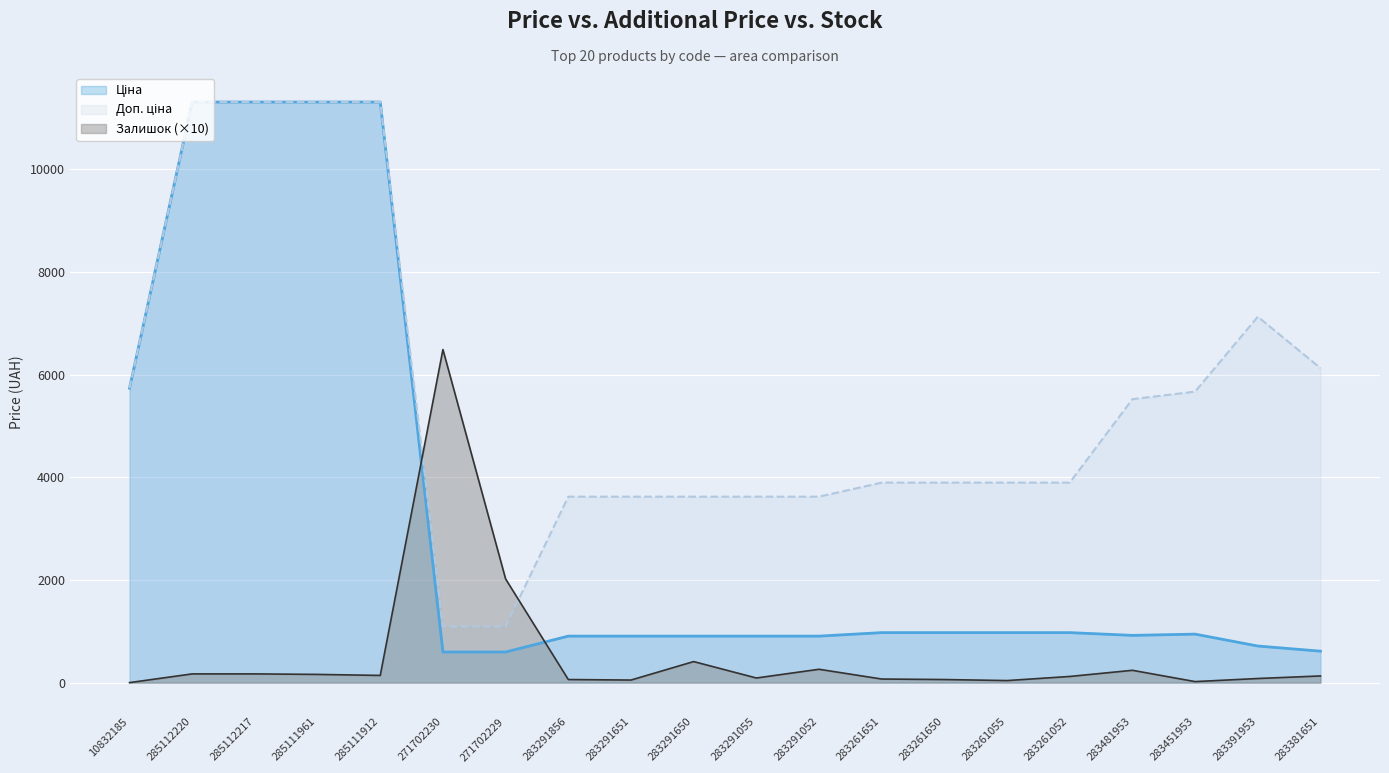

Which series has the largest total across all categories?

Доп. ціна